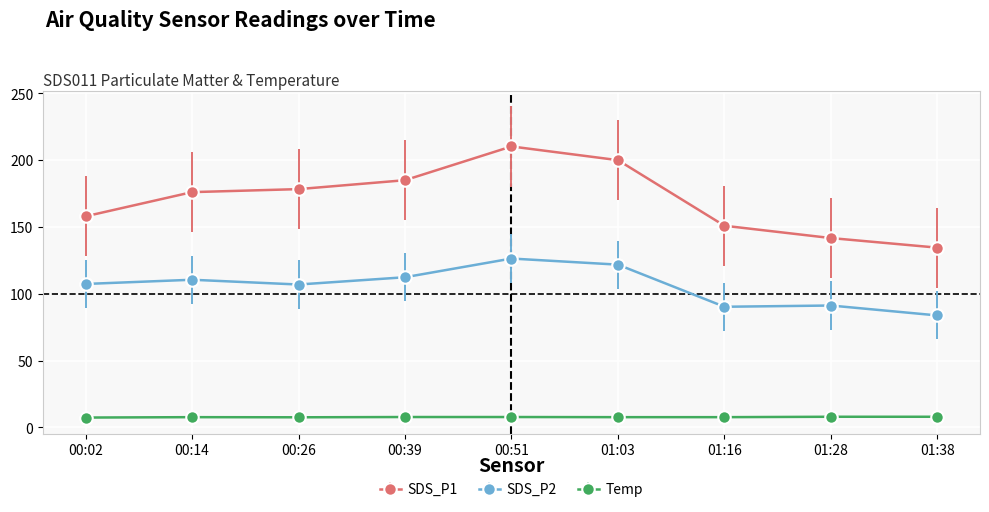

List the series in order of their peak value, highest first.

SDS_P1, SDS_P2, Temp